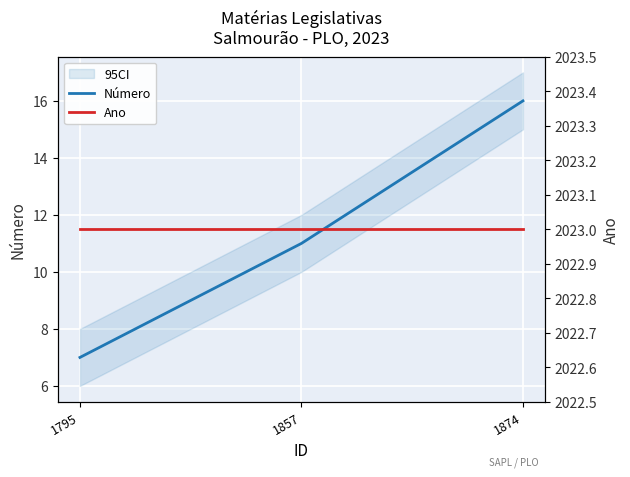

The value of Ano at 1795 is 3053. True or false?

False